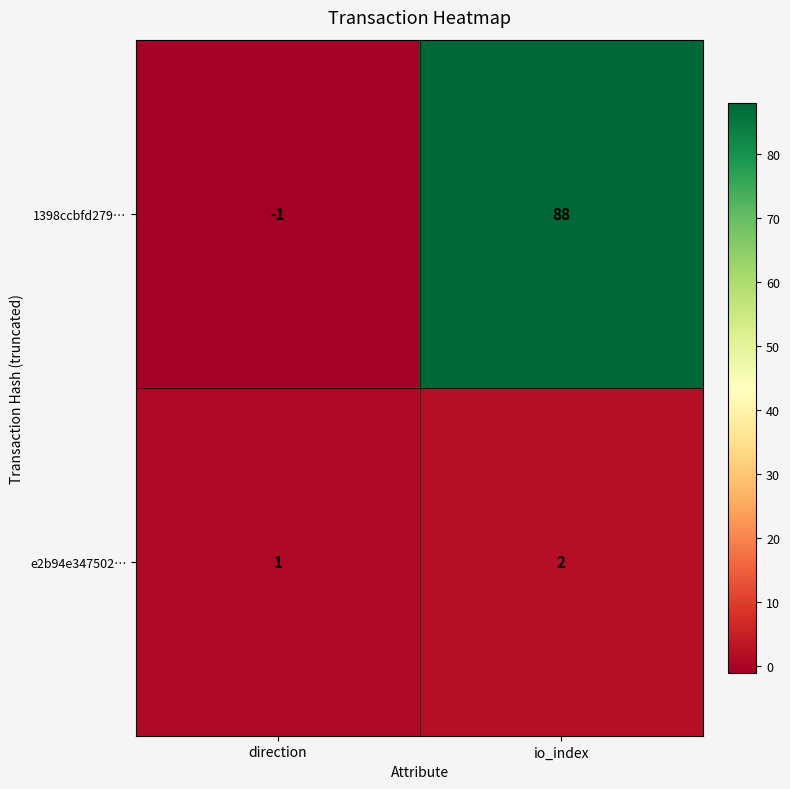

What is the sum of the 1398ccbfd279… values at direction and io_index?

87